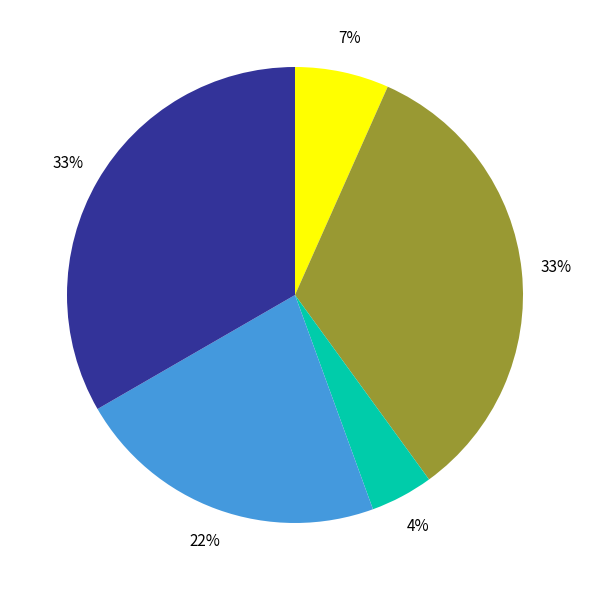

Count the number of slices in the pie.

5